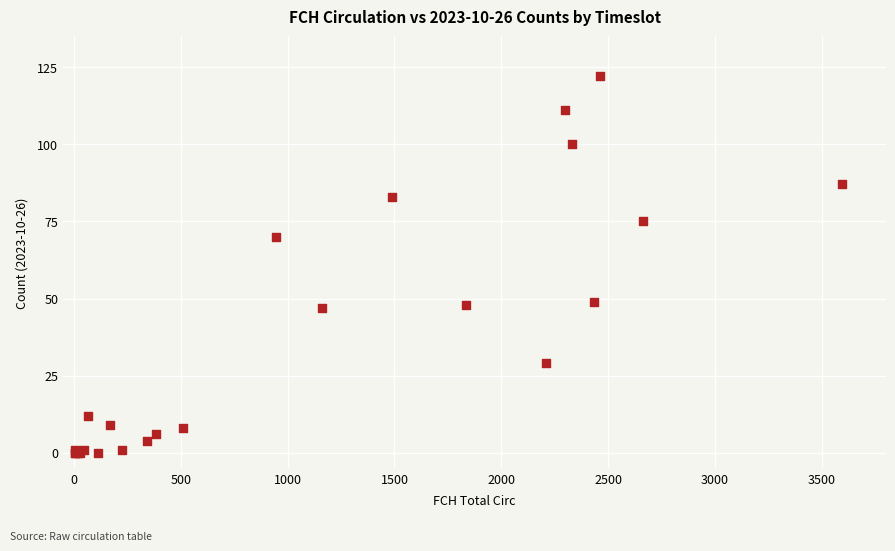

What Y value in the scatter plot is closest to 61?

70